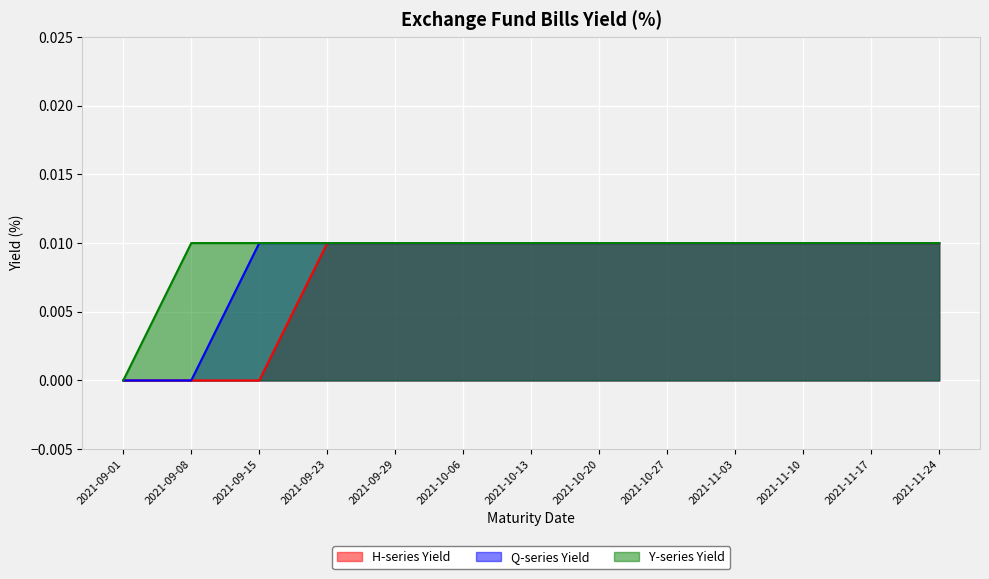

Which label corresponds to the smallest value in the chart?

2021-09-01